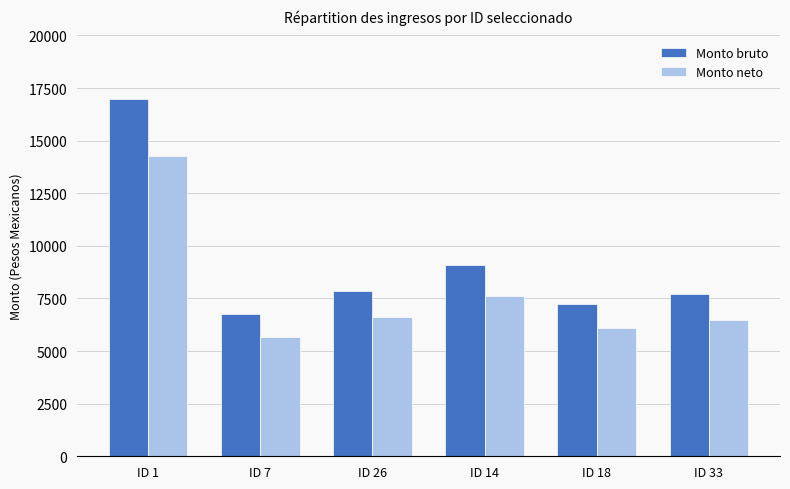

What is the total value across all series at ID 33?

14206.3